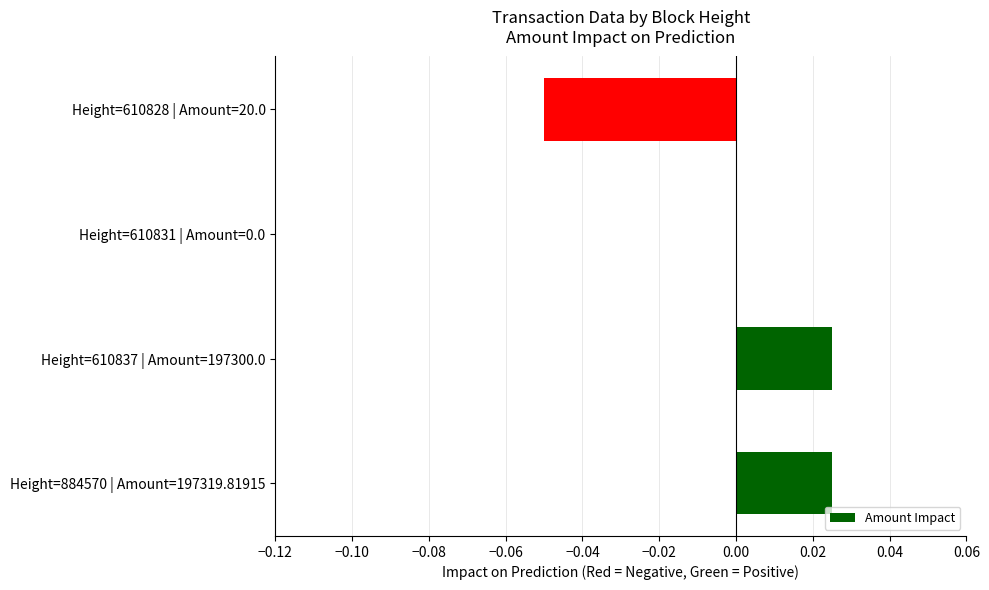

How many series are shown in this chart?

1